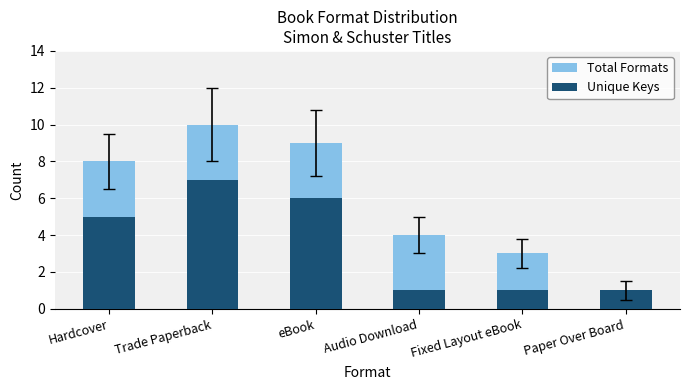

How many series are shown in this chart?

2